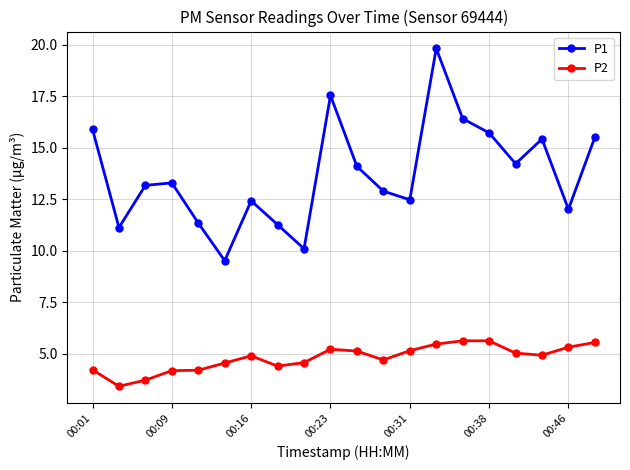

What is the difference between the second highest and minimum values in the P1 series?

8.0